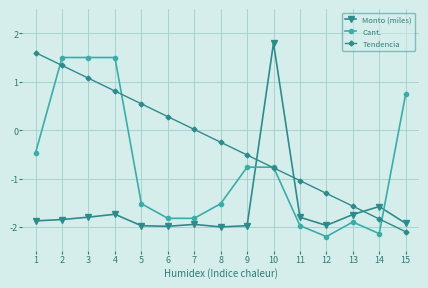

What is the sum of all Cant. values?

-11.6